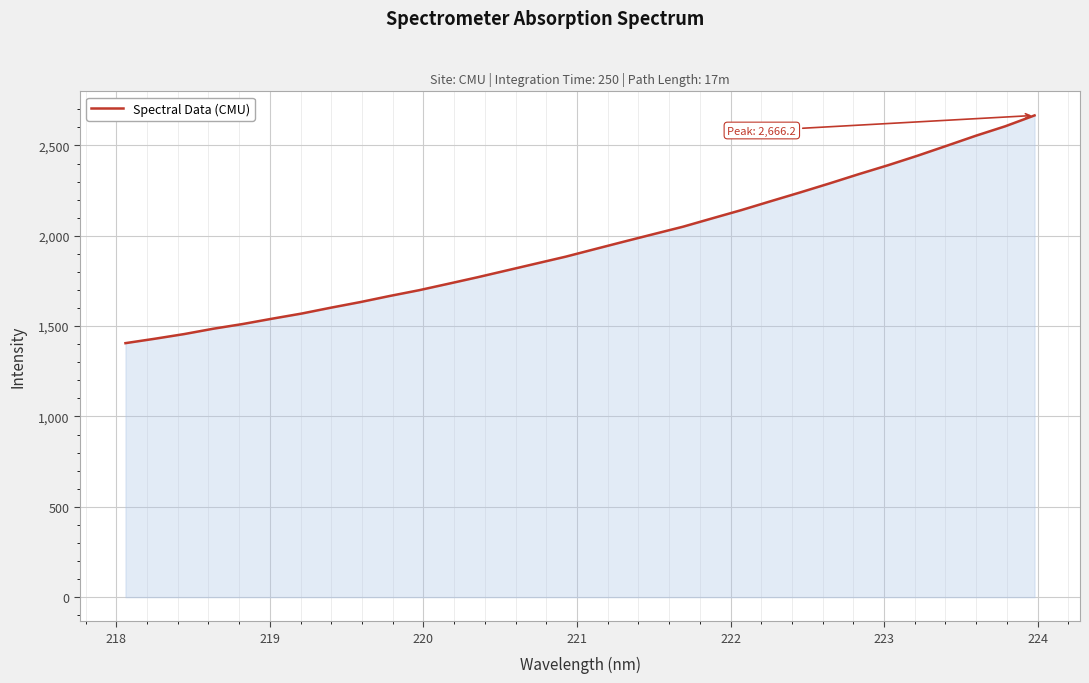

What is the sum of all values?

62460.4